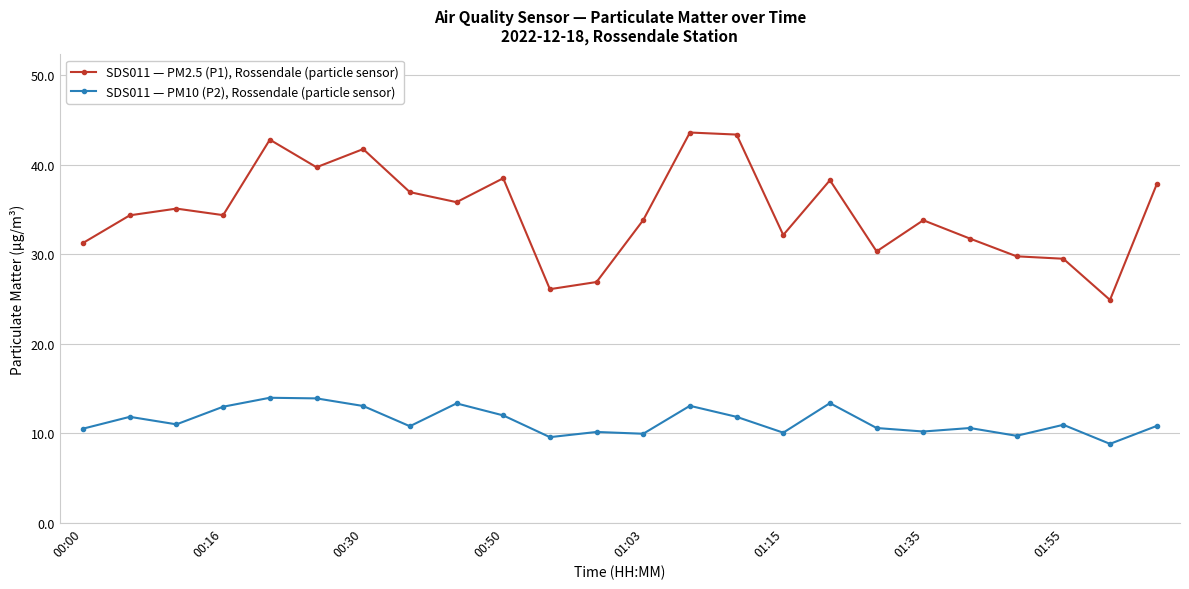

What is the average value of the SDS011 — PM10 (P2), Rossendale (particle sensor) series?

11.4